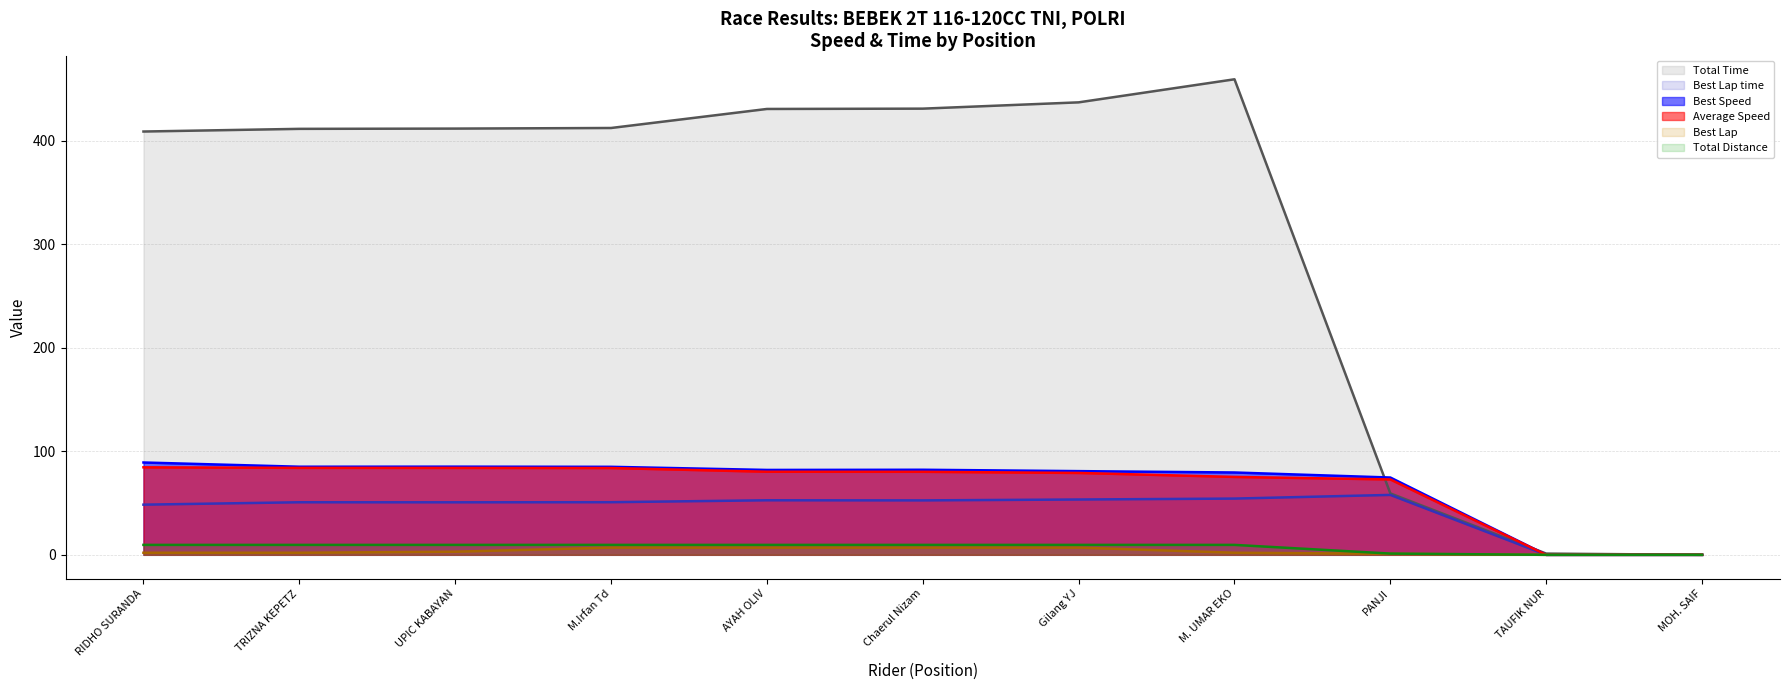

What is the difference between the highest and lowest values at PANJI?

73.7